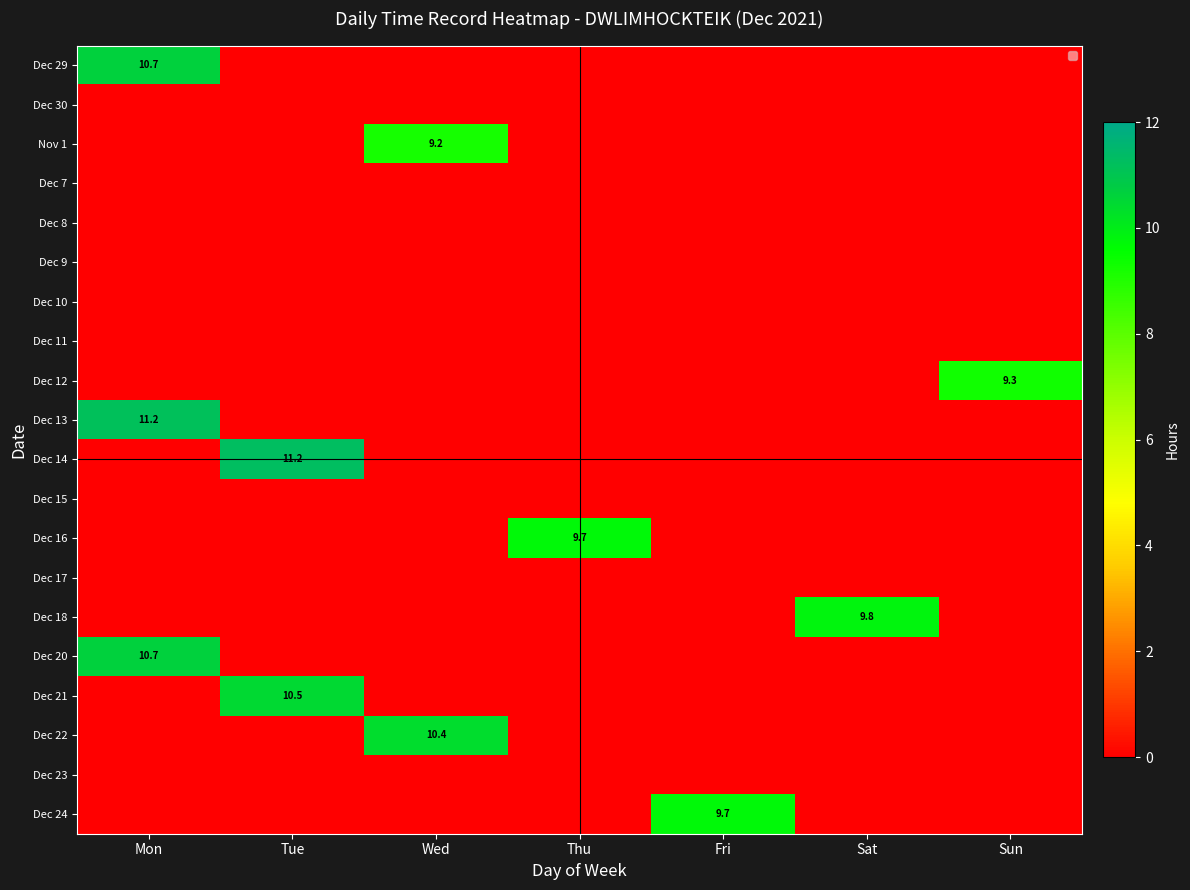

How many data points in Dec 13 are above 0?

1